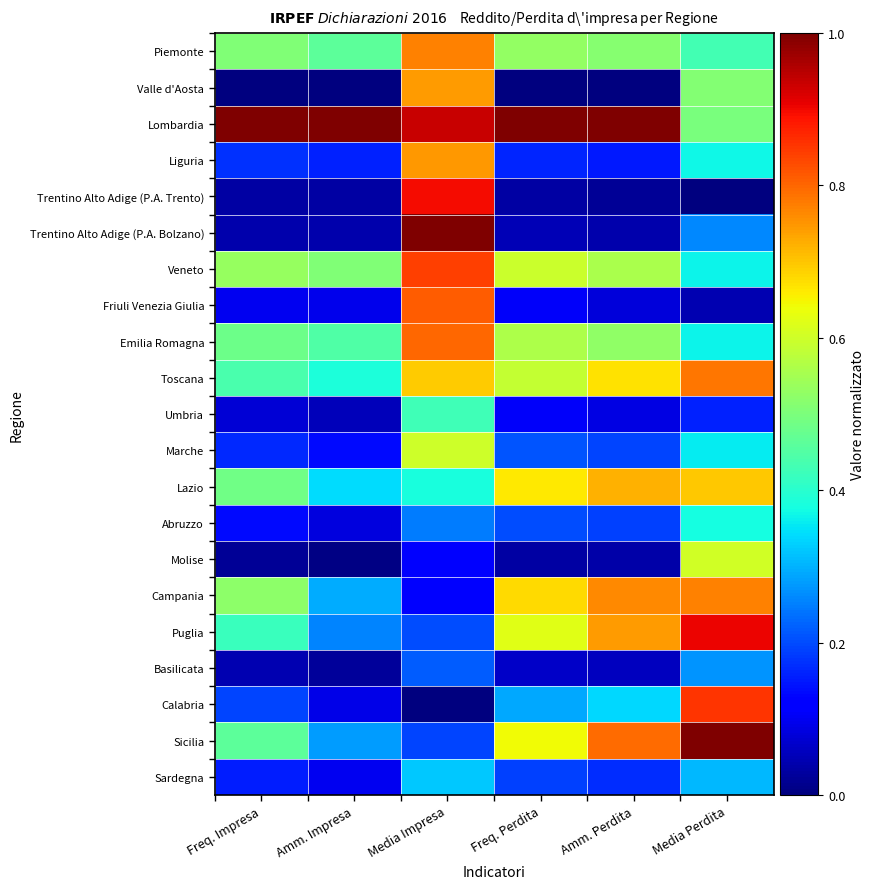

Reading right to left, list all the values displayed in this chart.

Piemonte: Media Perdita=0.4	Amm. Perdita=0.5	Freq. Perdita=0.5	Media Impresa=0.8	Amm. Impresa=0.5	Freq. Impresa=0.5
Valle d'Aosta: Media Perdita=0.5	Amm. Perdita=0.0	Freq. Perdita=0.0	Media Impresa=0.7	Amm. Impresa=0.0	Freq. Impresa=0.0
Lombardia: Media Perdita=0.5	Amm. Perdita=1.0	Freq. Perdita=1.0	Media Impresa=0.9	Amm. Impresa=1.0	Freq. Impresa=1.0
Liguria: Media Perdita=0.4	Amm. Perdita=0.2	Freq. Perdita=0.2	Media Impresa=0.7	Amm. Impresa=0.2	Freq. Impresa=0.2
Trentino Alto Adige (P.A. Trento): Media Perdita=0.0	Amm. Perdita=0.0	Freq. Perdita=0.0	Media Impresa=0.9	Amm. Impresa=0.0	Freq. Impresa=0.0
Trentino Alto Adige (P.A. Bolzano): Media Perdita=0.3	Amm. Perdita=0.0	Freq. Perdita=0.0	Media Impresa=1.0	Amm. Impresa=0.0	Freq. Impresa=0.0
Veneto: Media Perdita=0.4	Amm. Perdita=0.6	Freq. Perdita=0.6	Media Impresa=0.8	Amm. Impresa=0.5	Freq. Impresa=0.5
Friuli Venezia Giulia: Media Perdita=0.0	Amm. Perdita=0.1	Freq. Perdita=0.1	Media Impresa=0.8	Amm. Impresa=0.1	Freq. Impresa=0.1
Emilia Romagna: Media Perdita=0.4	Amm. Perdita=0.5	Freq. Perdita=0.6	Media Impresa=0.8	Amm. Impresa=0.4	Freq. Impresa=0.5
Toscana: Media Perdita=0.8	Amm. Perdita=0.7	Freq. Perdita=0.6	Media Impresa=0.7	Amm. Impresa=0.4	Freq. Impresa=0.4
Umbria: Media Perdita=0.2	Amm. Perdita=0.1	Freq. Perdita=0.1	Media Impresa=0.4	Amm. Impresa=0.1	Freq. Impresa=0.1
Marche: Media Perdita=0.4	Amm. Perdita=0.2	Freq. Perdita=0.2	Media Impresa=0.6	Amm. Impresa=0.1	Freq. Impresa=0.2
Lazio: Media Perdita=0.7	Amm. Perdita=0.7	Freq. Perdita=0.7	Media Impresa=0.4	Amm. Impresa=0.3	Freq. Impresa=0.5
Abruzzo: Media Perdita=0.4	Amm. Perdita=0.2	Freq. Perdita=0.2	Media Impresa=0.2	Amm. Impresa=0.1	Freq. Impresa=0.1
Molise: Media Perdita=0.6	Amm. Perdita=0.0	Freq. Perdita=0.0	Media Impresa=0.1	Amm. Impresa=0.0	Freq. Impresa=0.0
Campania: Media Perdita=0.8	Amm. Perdita=0.8	Freq. Perdita=0.7	Media Impresa=0.1	Amm. Impresa=0.3	Freq. Impresa=0.5
Puglia: Media Perdita=0.9	Amm. Perdita=0.7	Freq. Perdita=0.6	Media Impresa=0.2	Amm. Impresa=0.3	Freq. Impresa=0.4
Basilicata: Media Perdita=0.3	Amm. Perdita=0.1	Freq. Perdita=0.1	Media Impresa=0.2	Amm. Impresa=0.0	Freq. Impresa=0.0
Calabria: Media Perdita=0.9	Amm. Perdita=0.3	Freq. Perdita=0.3	Media Impresa=0.0	Amm. Impresa=0.1	Freq. Impresa=0.2
Sicilia: Media Perdita=1.0	Amm. Perdita=0.8	Freq. Perdita=0.6	Media Impresa=0.2	Amm. Impresa=0.3	Freq. Impresa=0.5
Sardegna: Media Perdita=0.3	Amm. Perdita=0.2	Freq. Perdita=0.2	Media Impresa=0.3	Amm. Impresa=0.1	Freq. Impresa=0.2